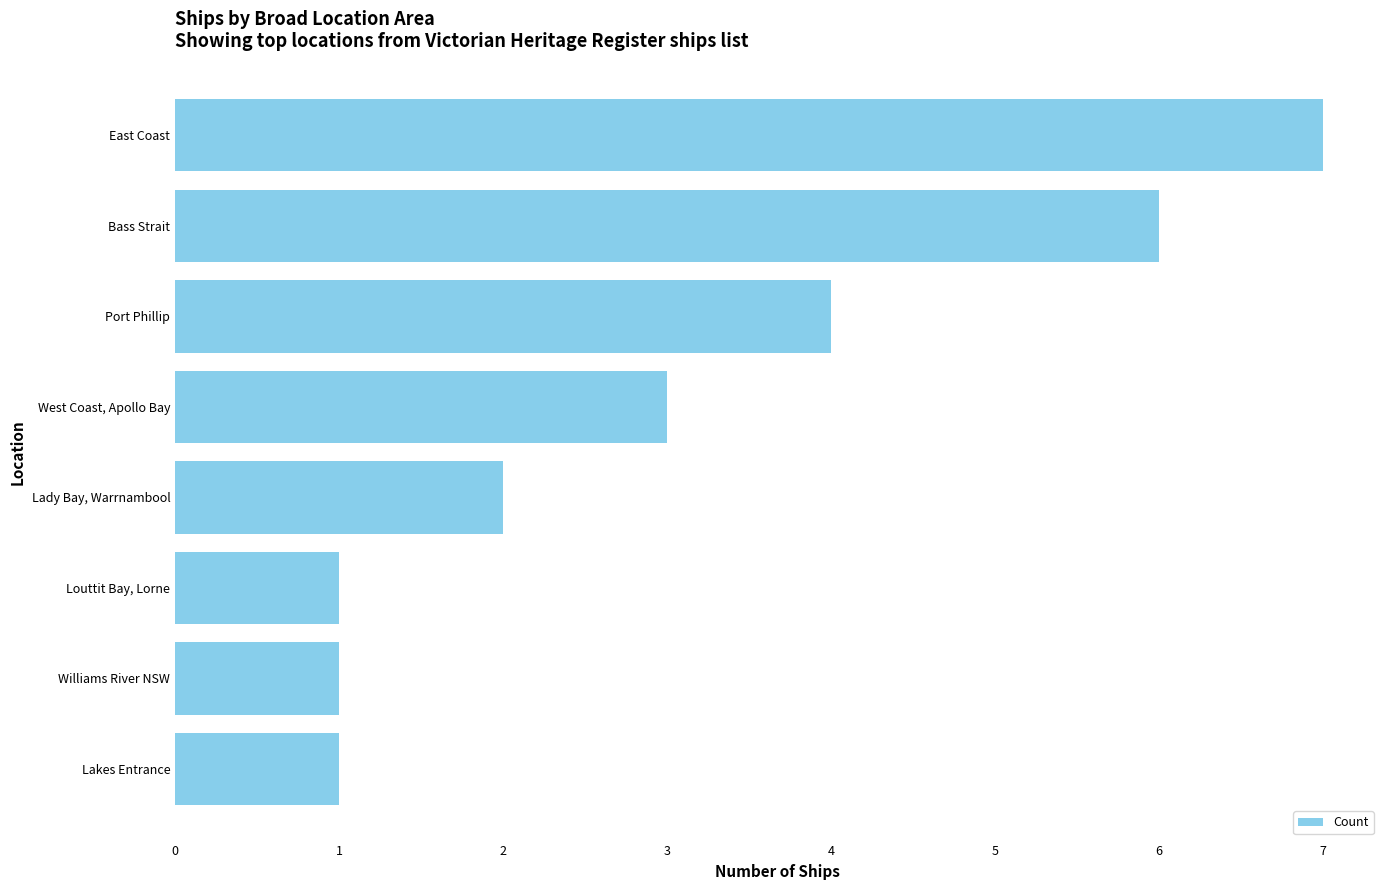

True or false: the data shows 3 at Lady Bay, Warrnambool.

False